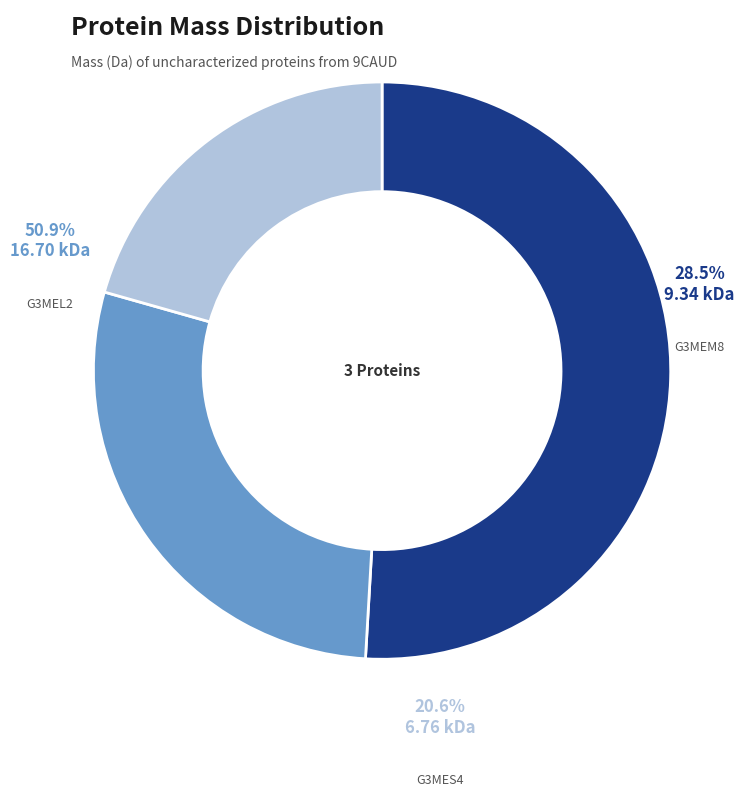

How many slices are in this pie chart?

3